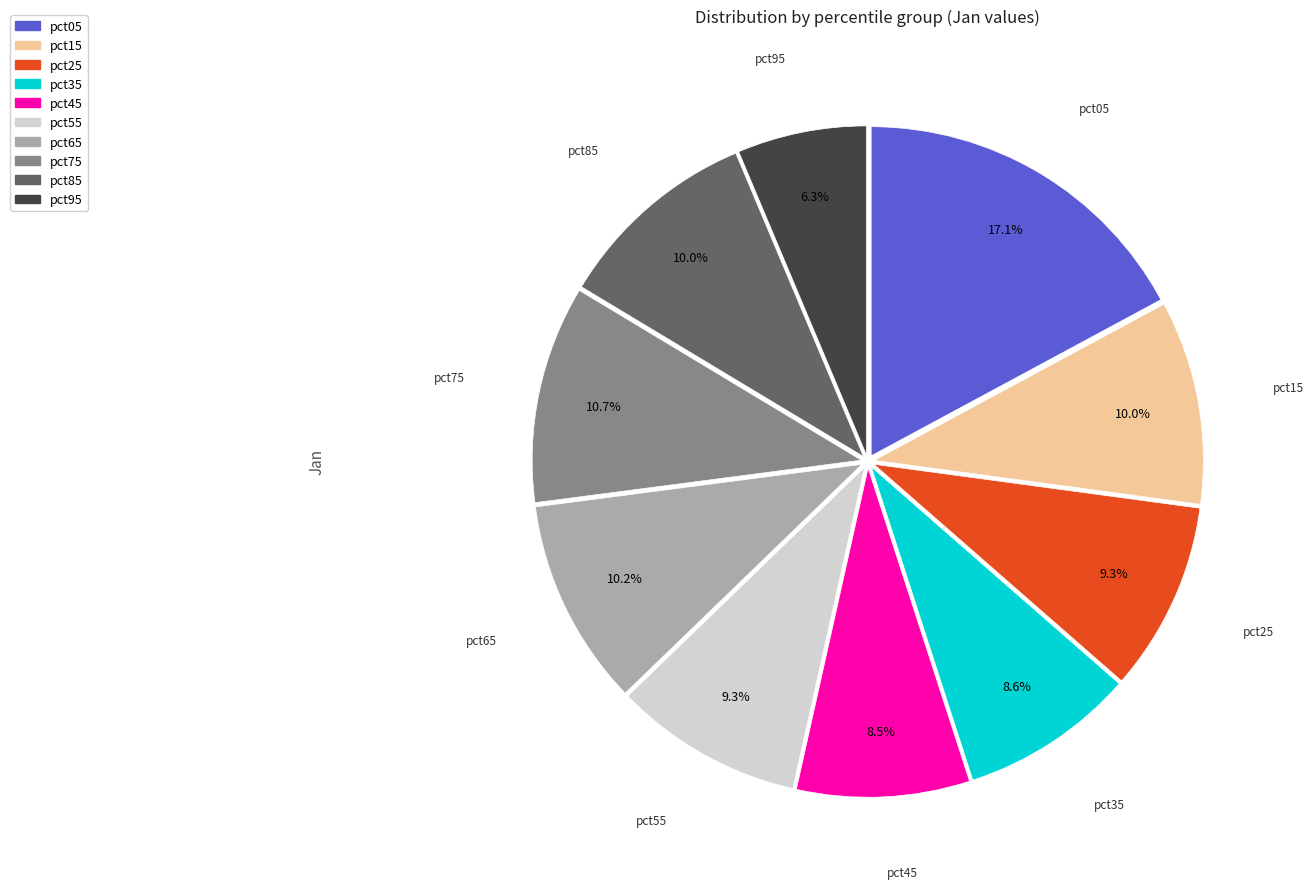

How many segments does this pie chart have?

10